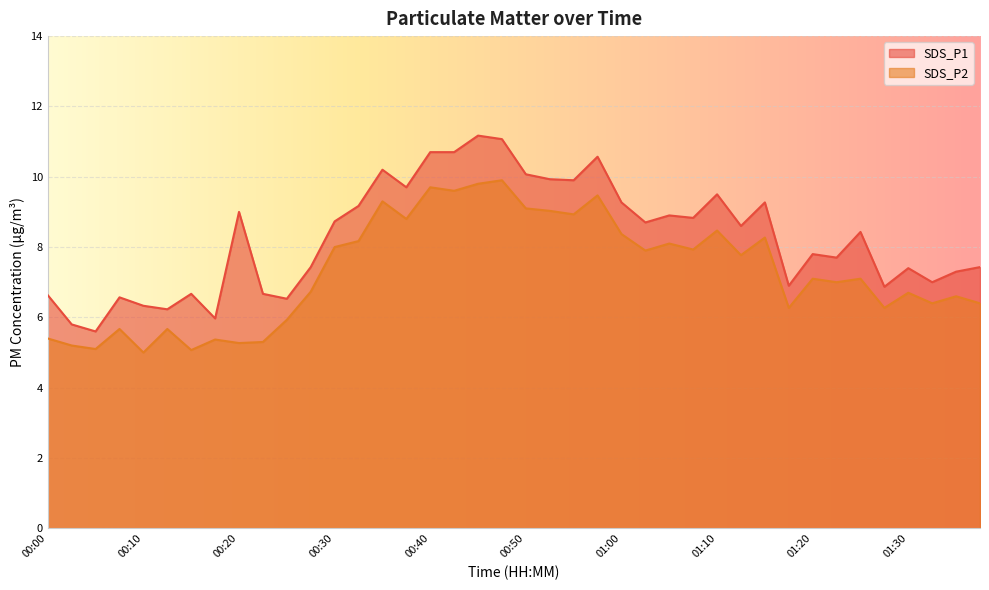

Does the chart display data point markers on the line(s)?

No